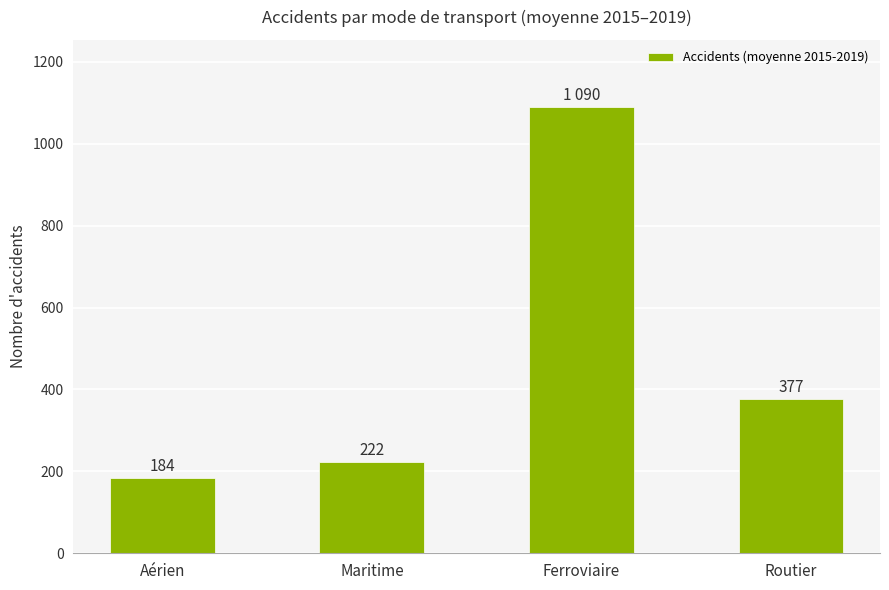

What is the value of the 3rd bar from the left?

1090